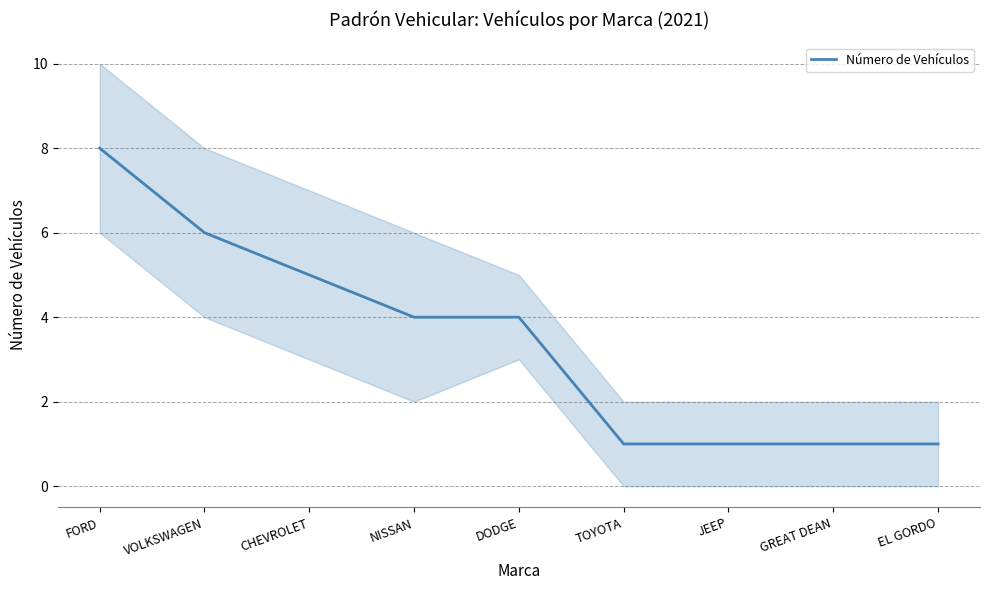

Where does the data first go above 4?

FORD